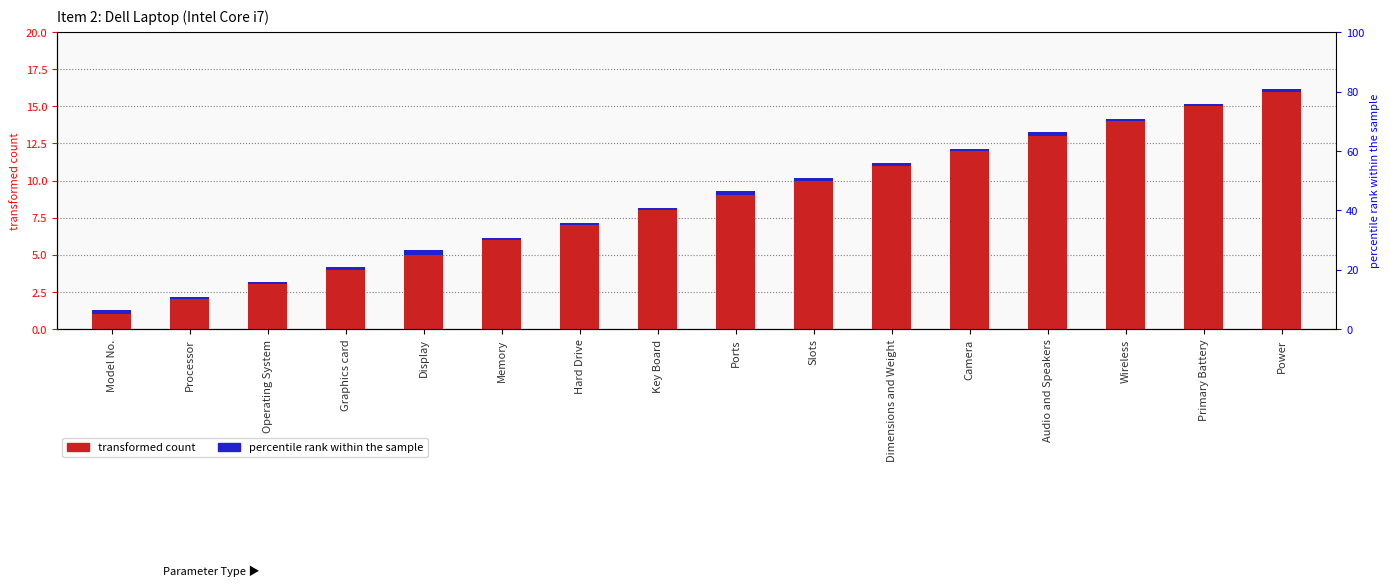

What value does the Sl# (sequence) series have at Operating System?

3.0